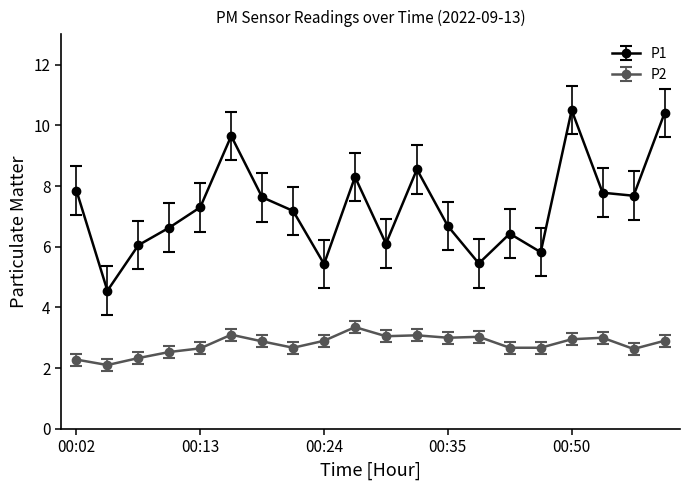

Rank the series by their average value, from lowest to highest.

P2, P1